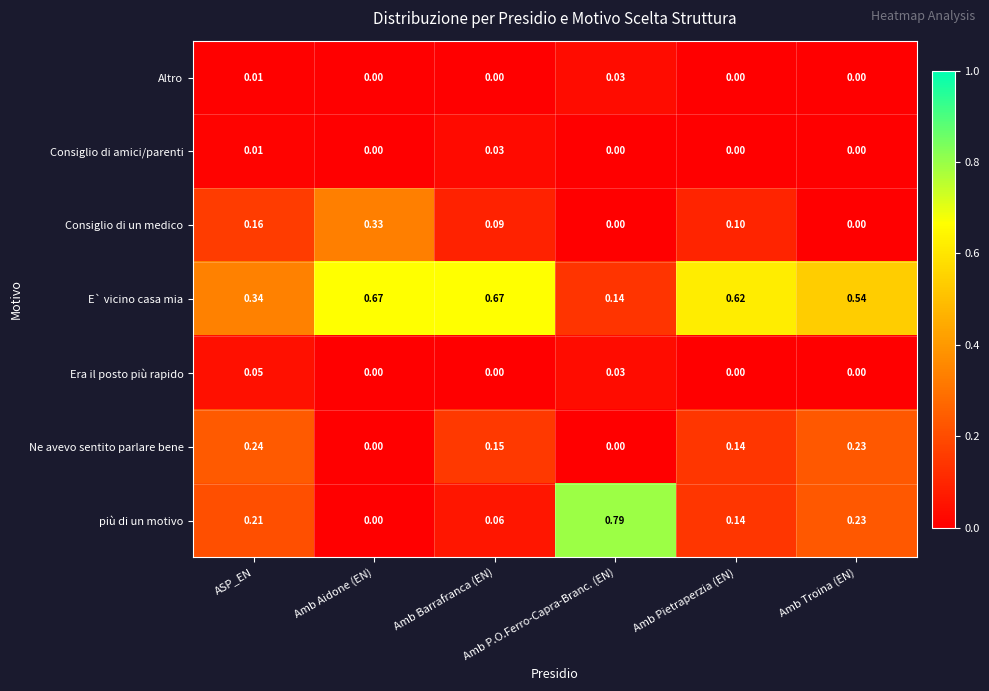

Which series has the largest total across all categories?

E` vicino casa mia